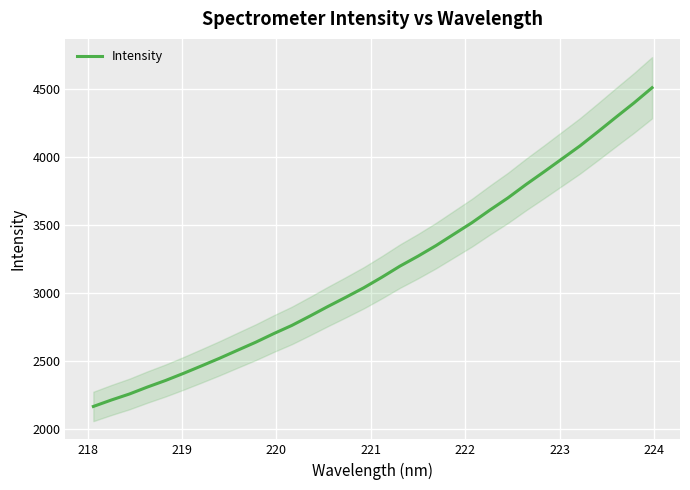

What is the maximum value for Intensity?

4511.0